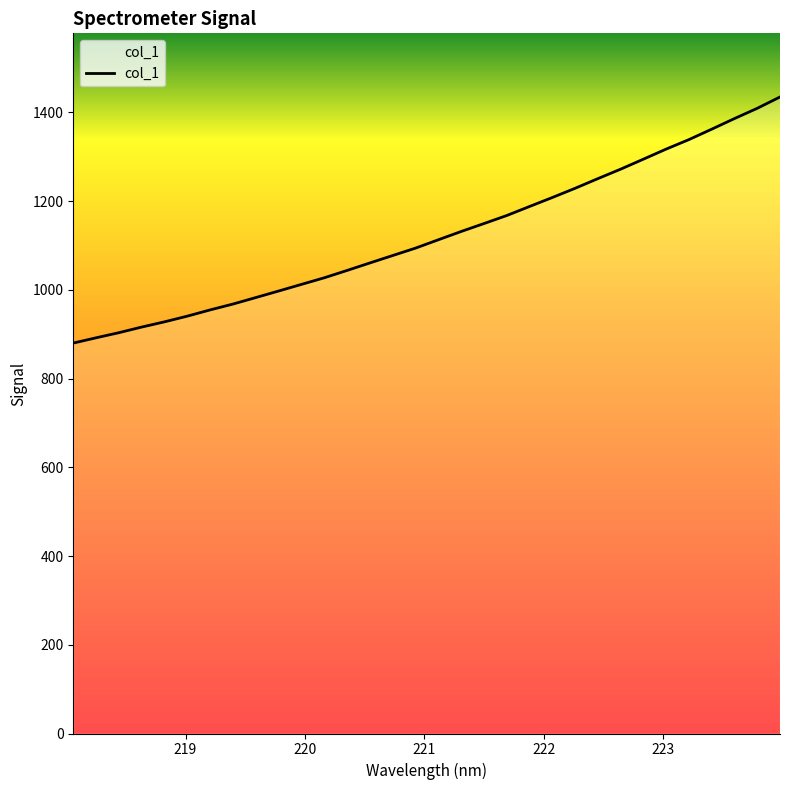

What is the maximum value shown in the chart?

1434.5